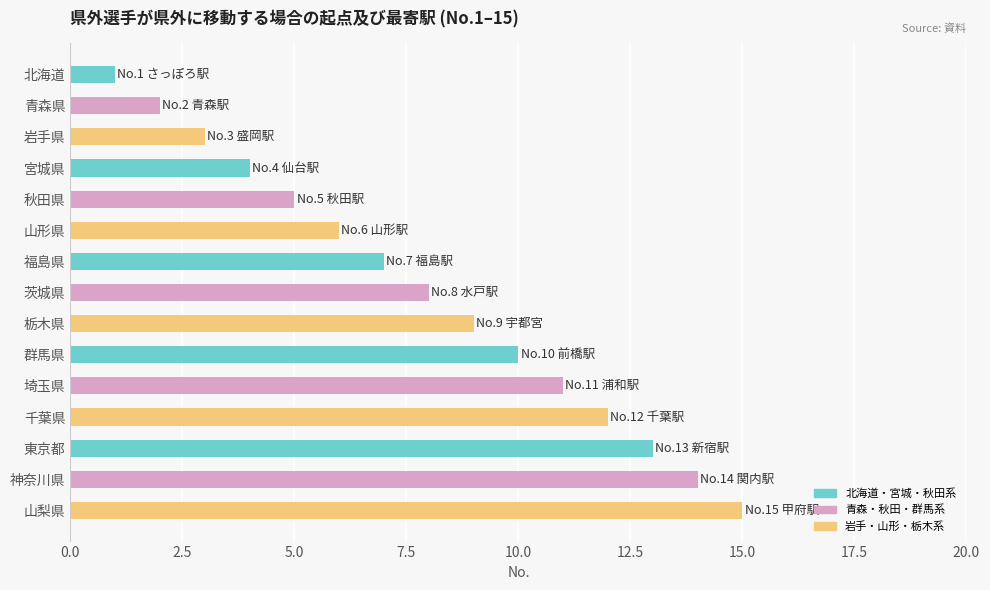

What is the difference between the maximum and second lowest values?

13